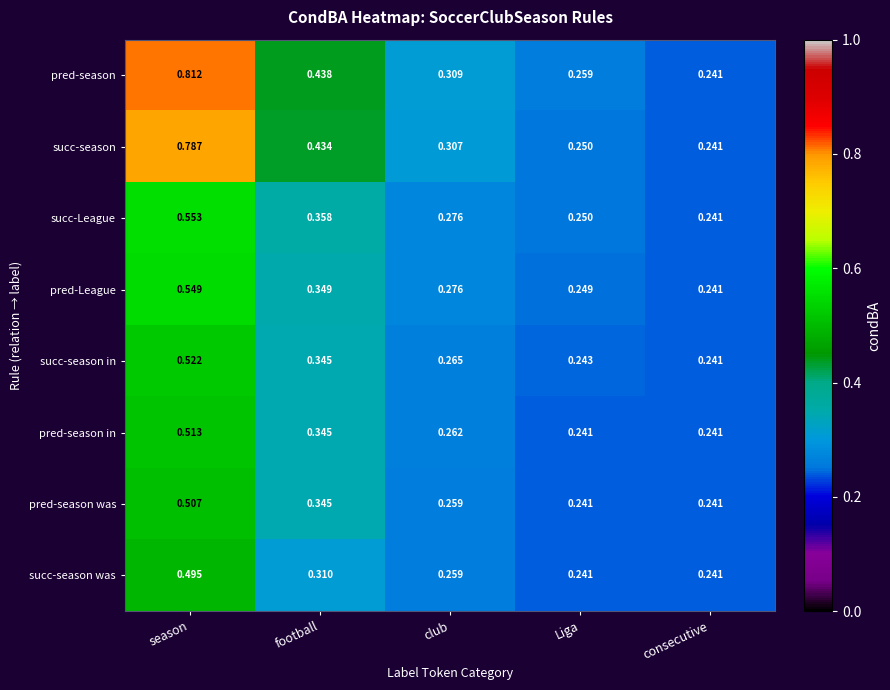

Which series has the largest total across all categories?

pred-season